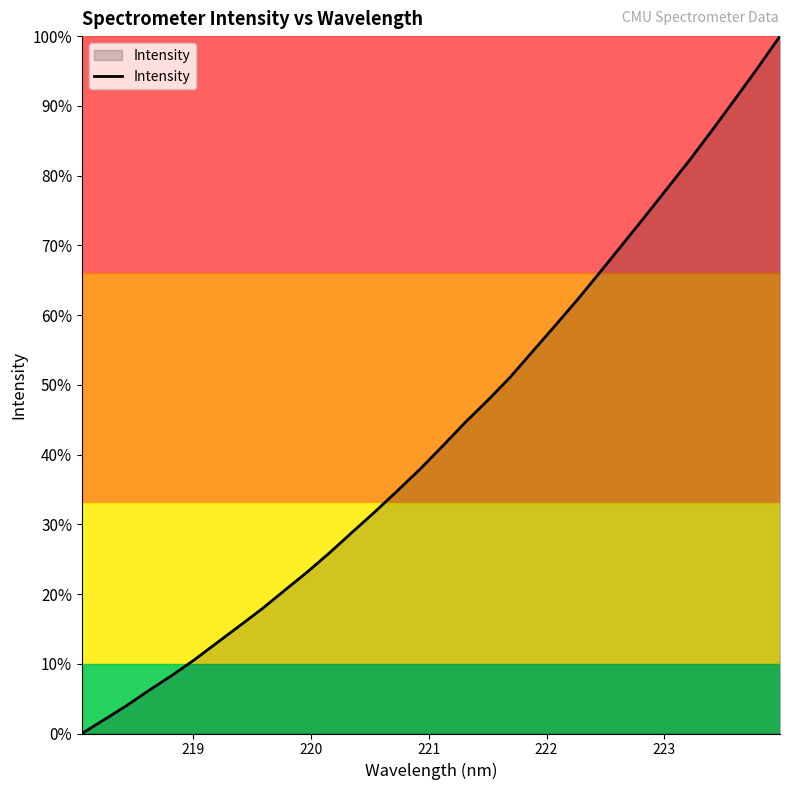

What is the maximum value shown in the chart?

100.0